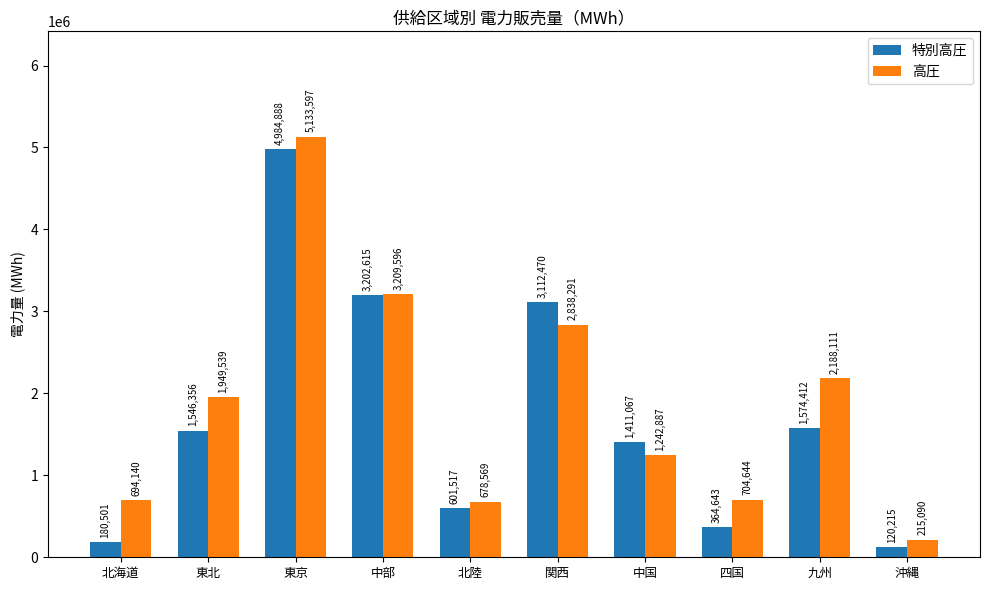

Is the value of 特別高圧 at 中部 greater than the value of 高圧 at 中国?

Yes